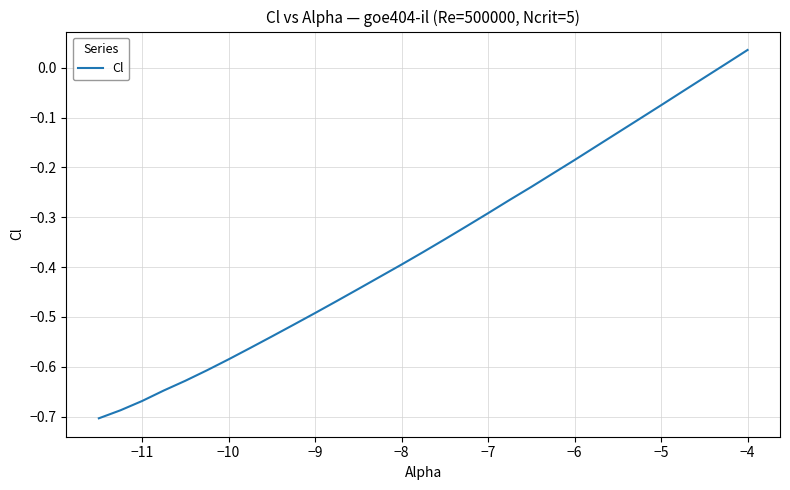

What is the difference between the maximum and minimum values?

0.7